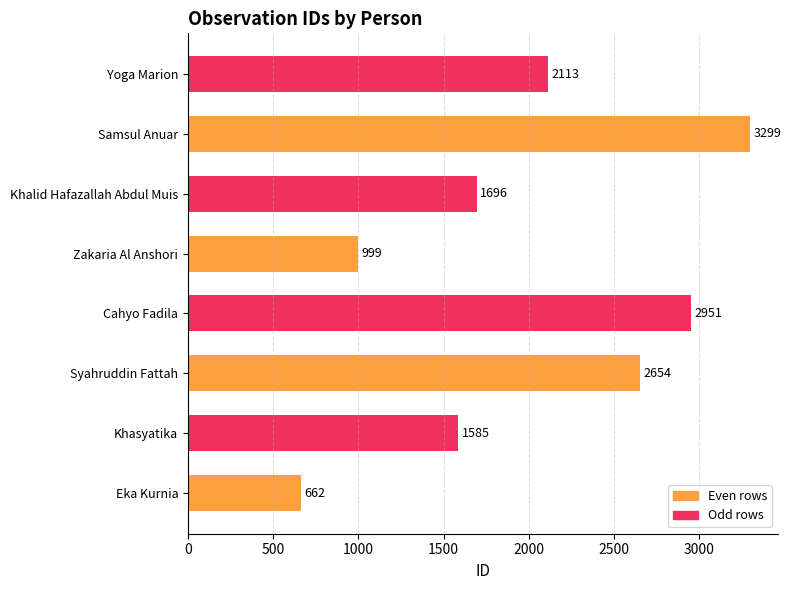

Reading bottom to top, list all the values displayed in this chart.

662	1585	2654	2951	999	1696	3299	2113